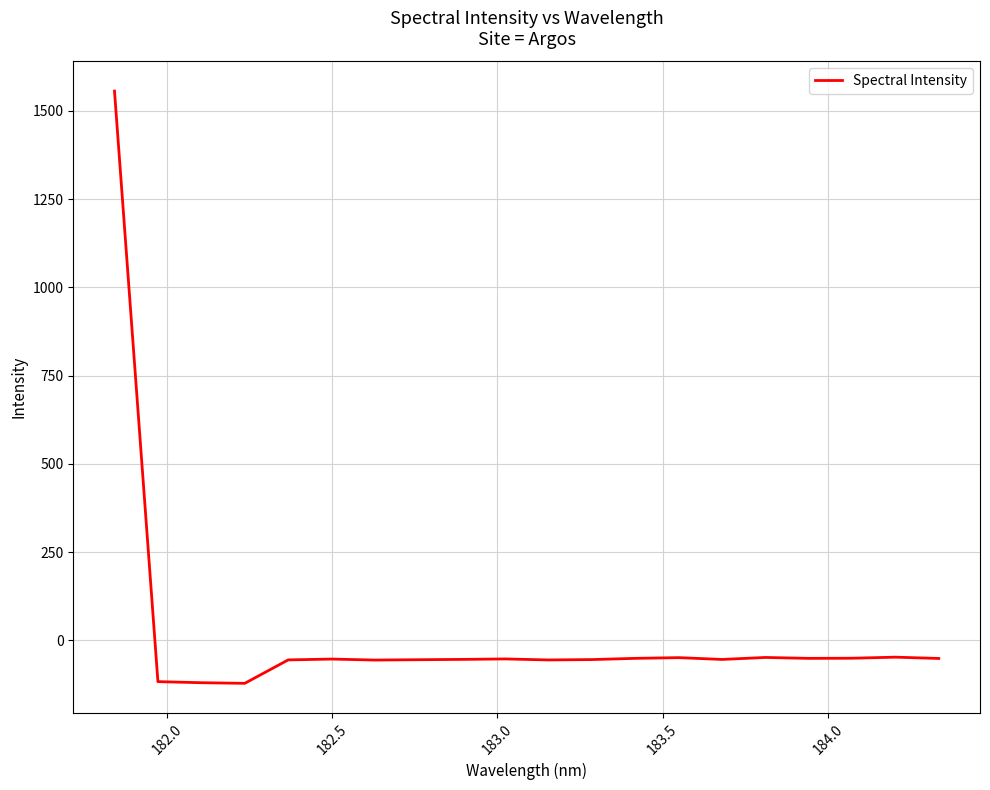

How many values are below -52?

12